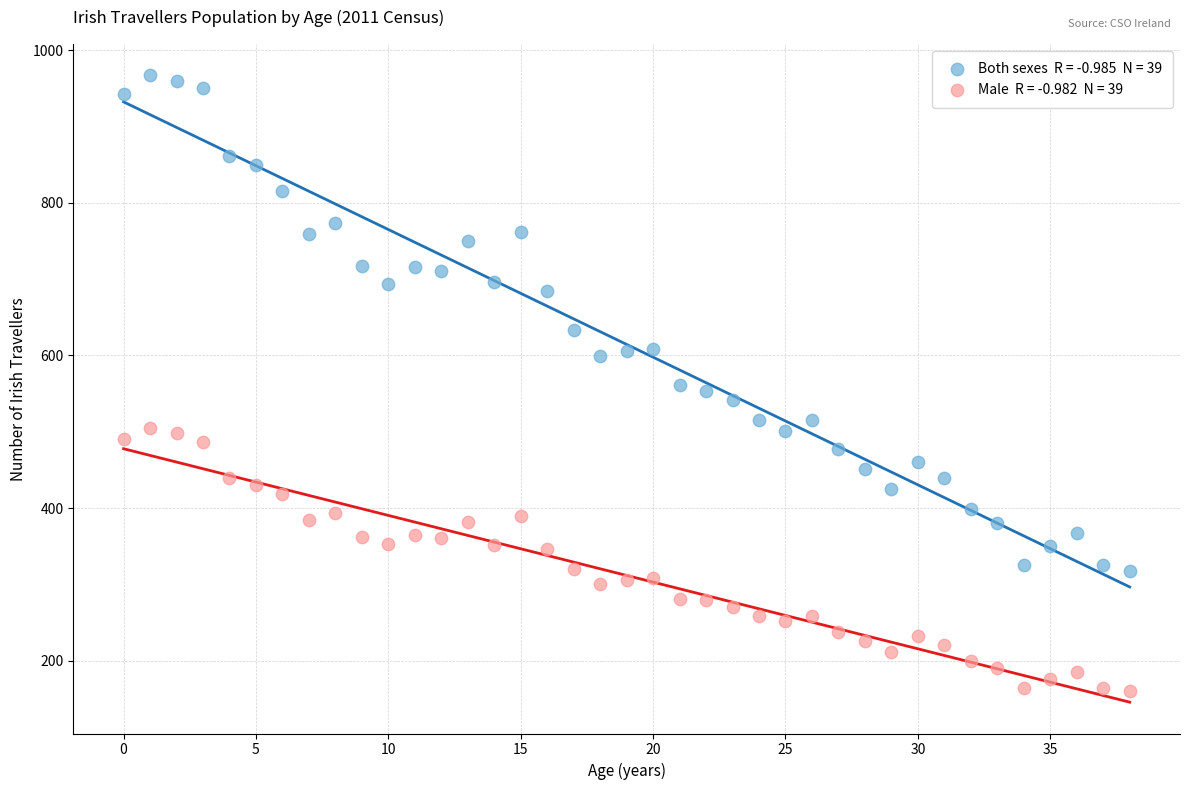

Across all data points, what is the range of Y values (max minus min)?

807